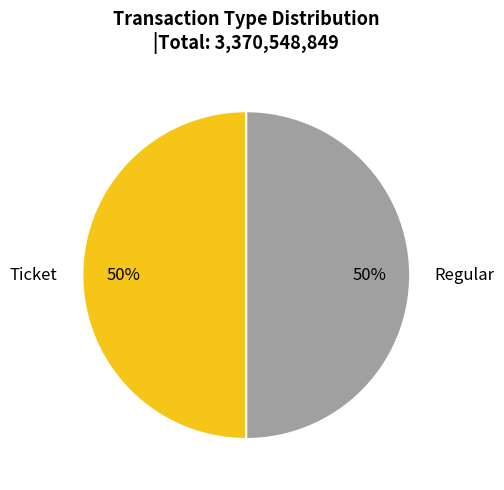

Combined, do Regular and Ticket account for over 50%?

Yes